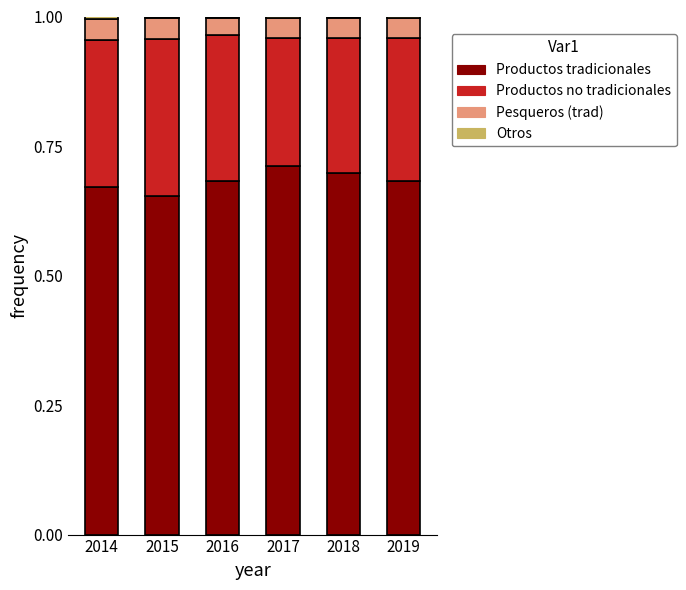

True or false: Productos tradicionales has a value of 0.9 at 2019.

False